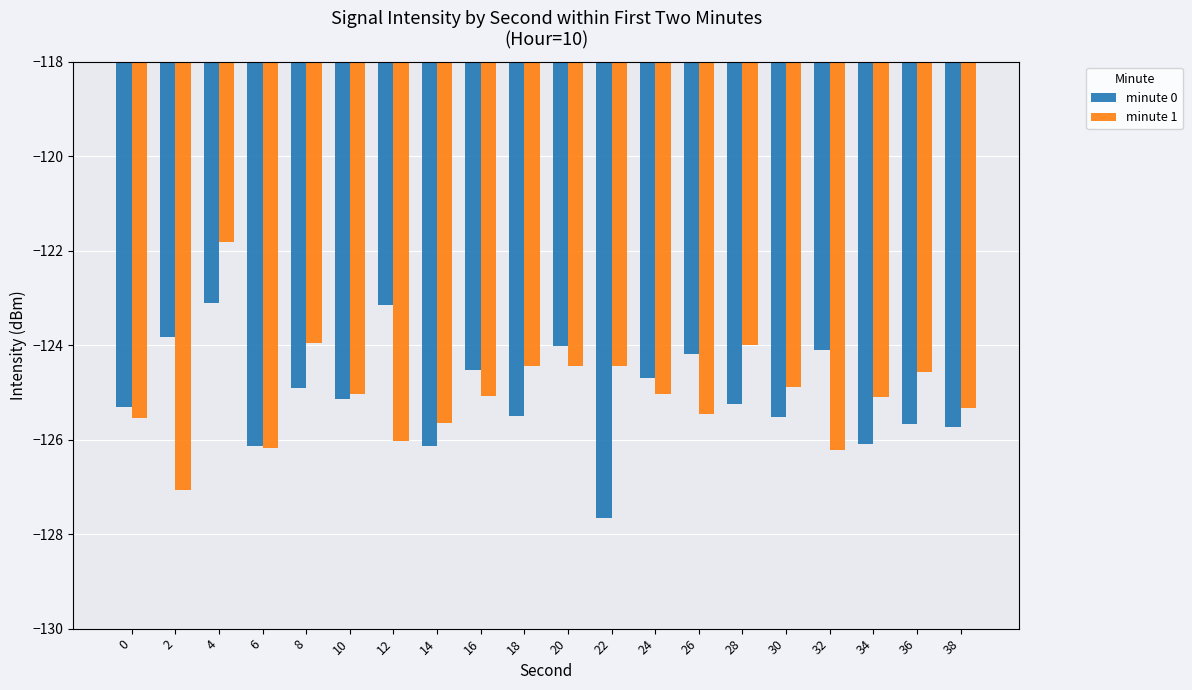

What is the difference between the highest and lowest values at 22?

3.2